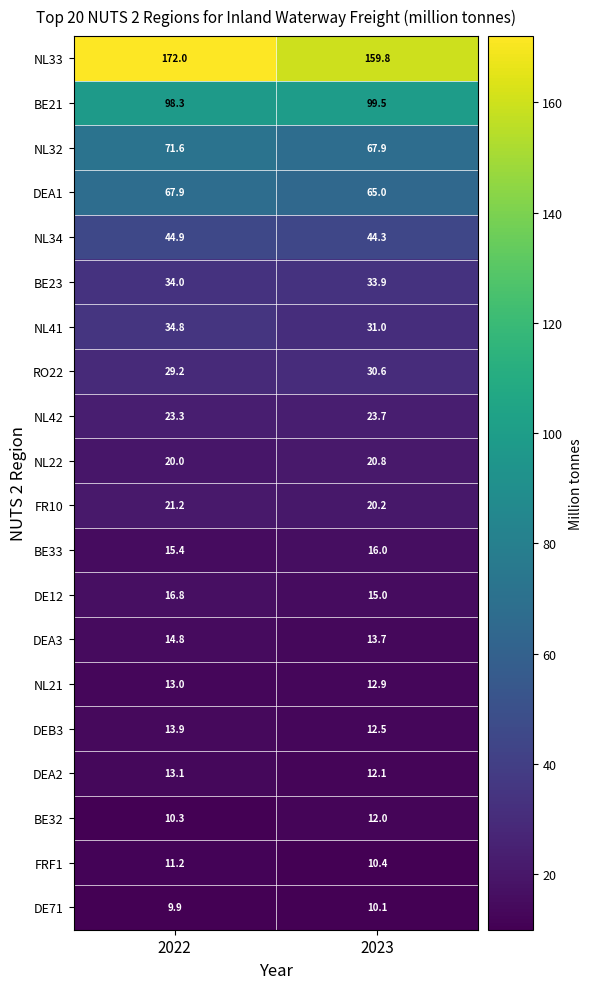

Rank the series by their maximum value, from lowest to highest.

DE71, FRF1, BE32, NL21, DEA2, DEB3, DEA3, BE33, DE12, NL22, FR10, NL42, RO22, BE23, NL41, NL34, DEA1, NL32, BE21, NL33